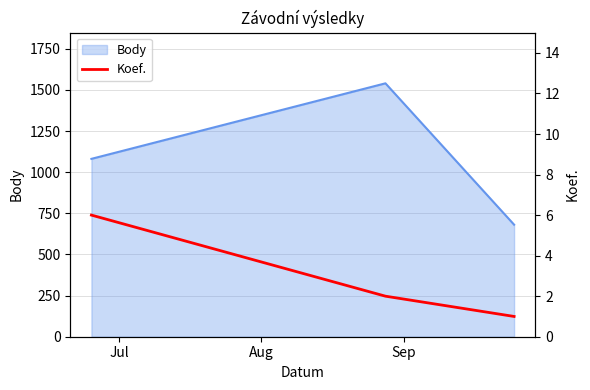

What is the highest value of the Body series?

1540